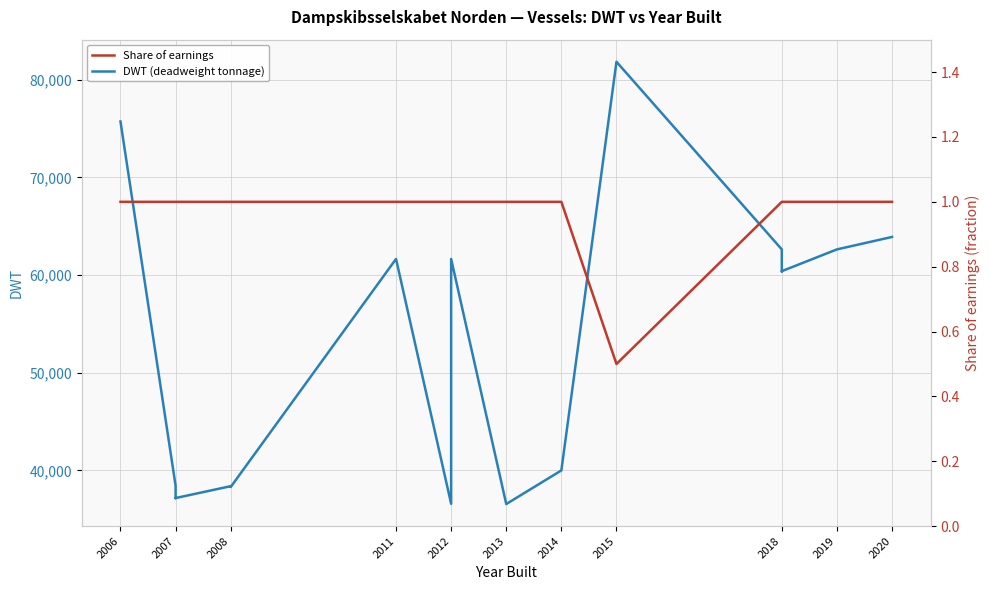

True or false: DWT (deadweight tonnage) and Share of earnings intersect in this chart.

False